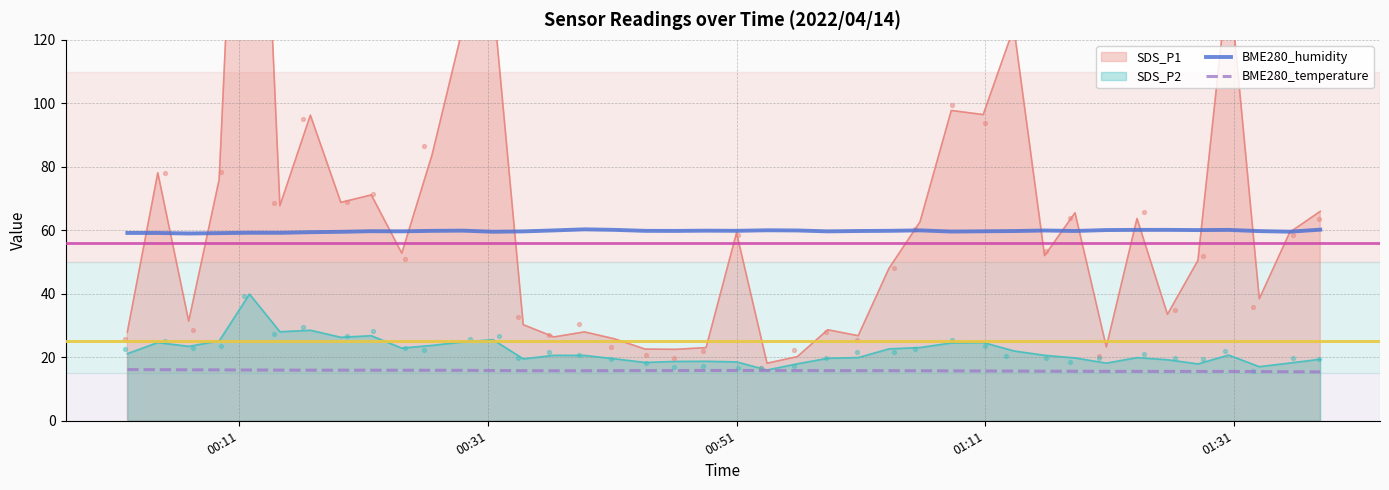

What is the minimum value for BME280_humidity?

59.0